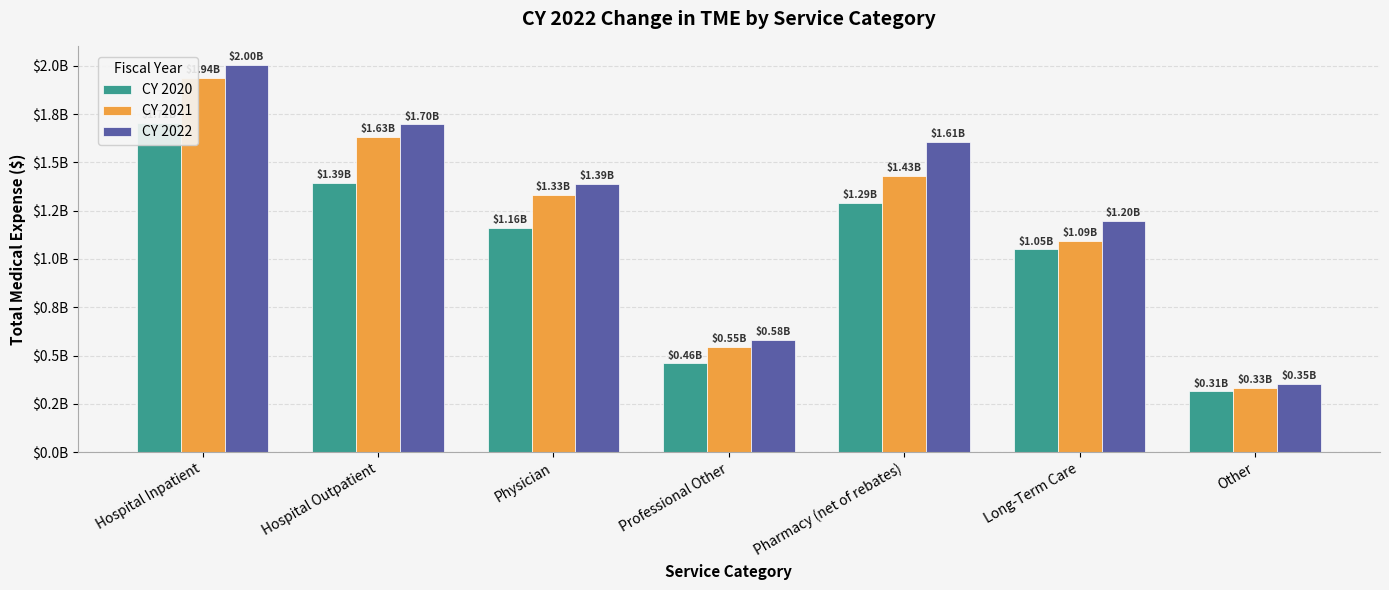

What is the sum of all CY 2022 values?

8826455273.1